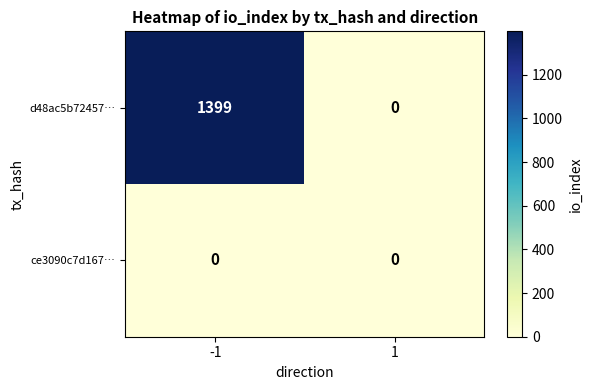

Which series has the widest spread of values?

d48ac5b72457…